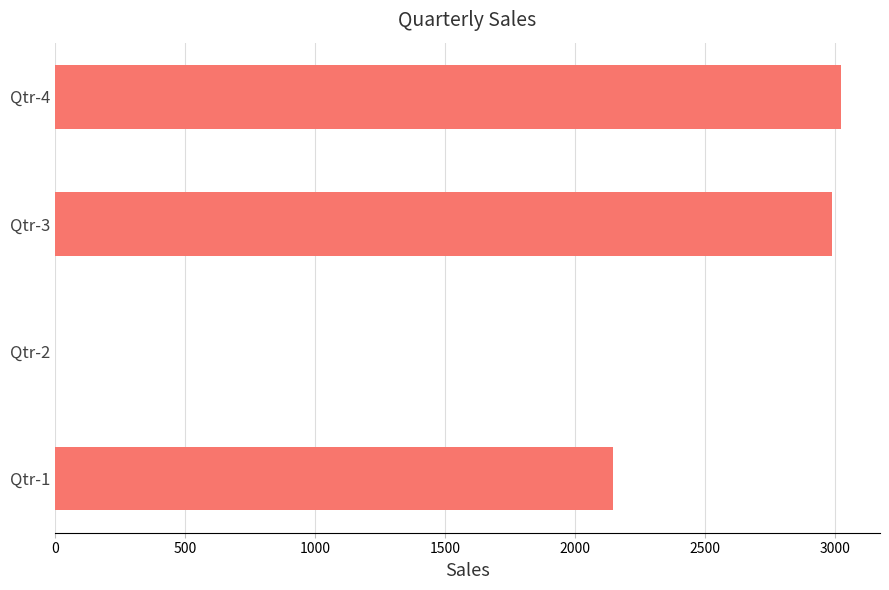

What is the average value?

2038